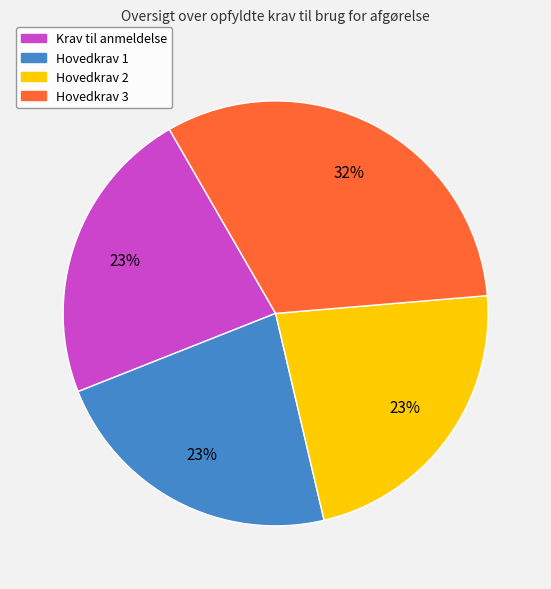

How many slices are in this pie chart?

4